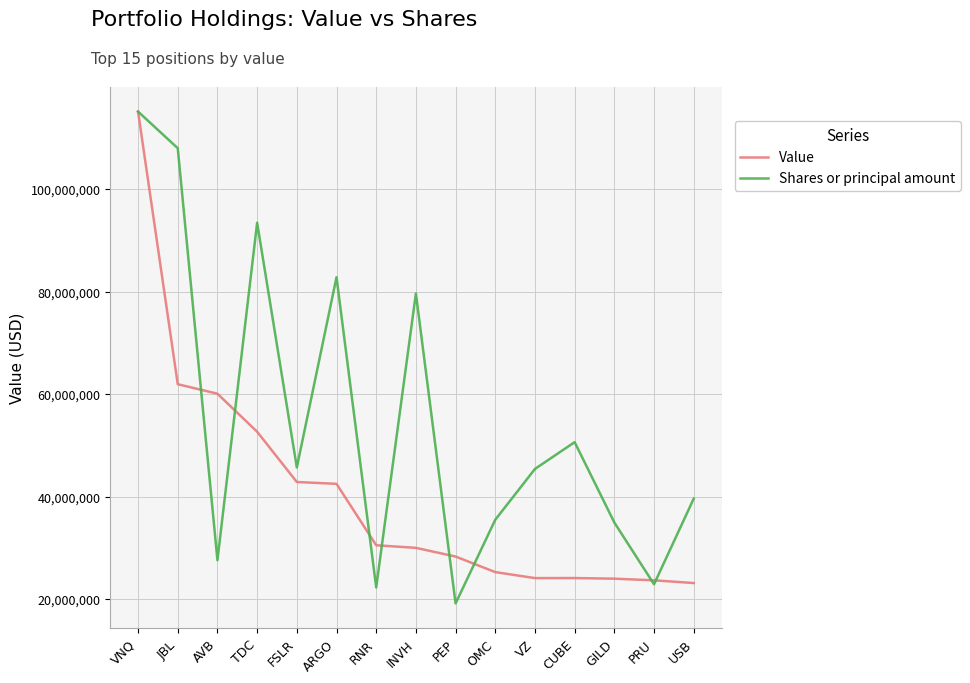

At OMC, list the series in order from smallest to largest.

Value, Shares or principal amount